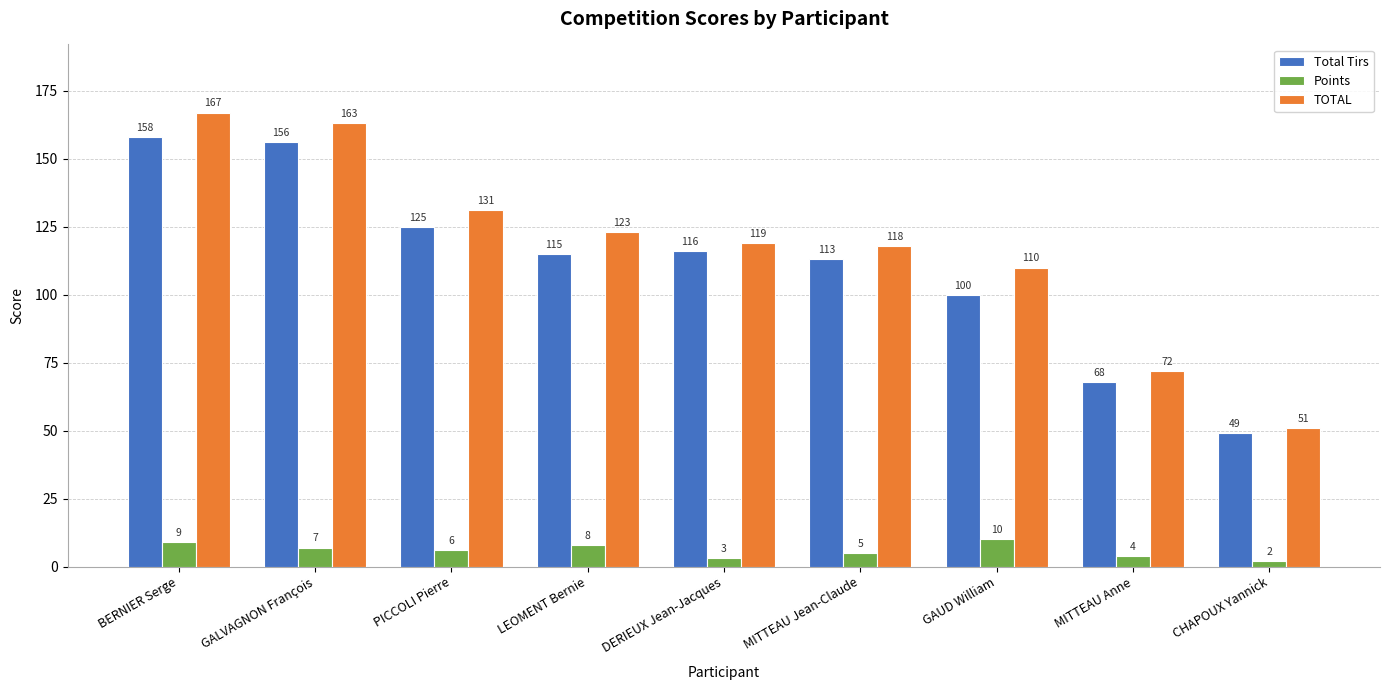

Which series has the largest total across all categories?

TOTAL